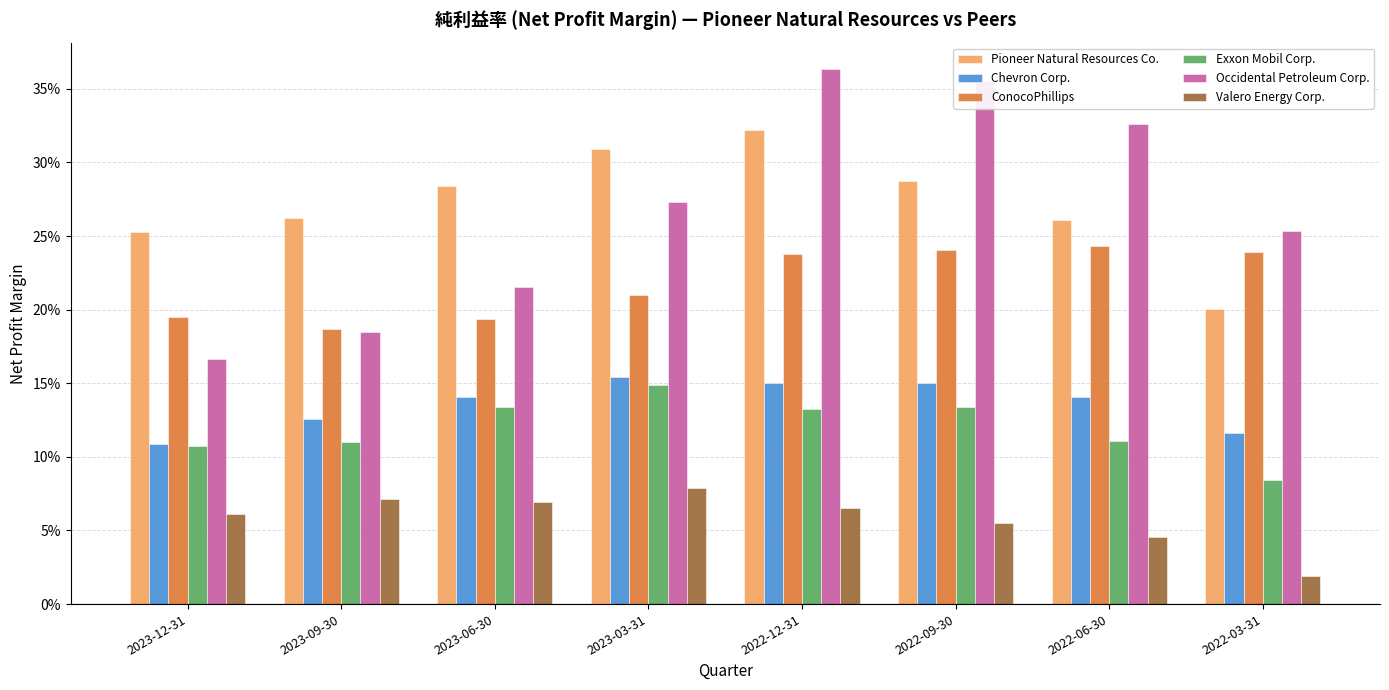

What are all the series names shown in the legend?

Pioneer Natural Resources Co., Chevron Corp., ConocoPhillips, Exxon Mobil Corp., Occidental Petroleum Corp., Valero Energy Corp.